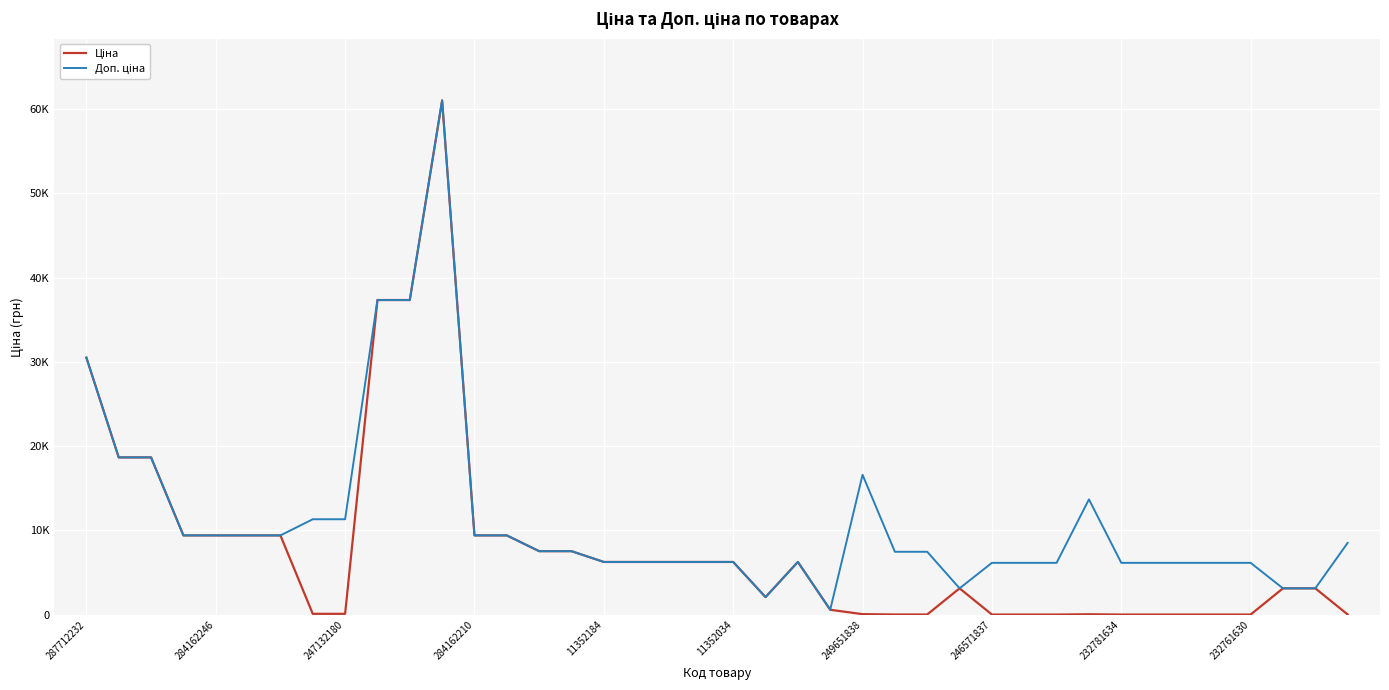

Is this an area chart (filled region under the line)?

No